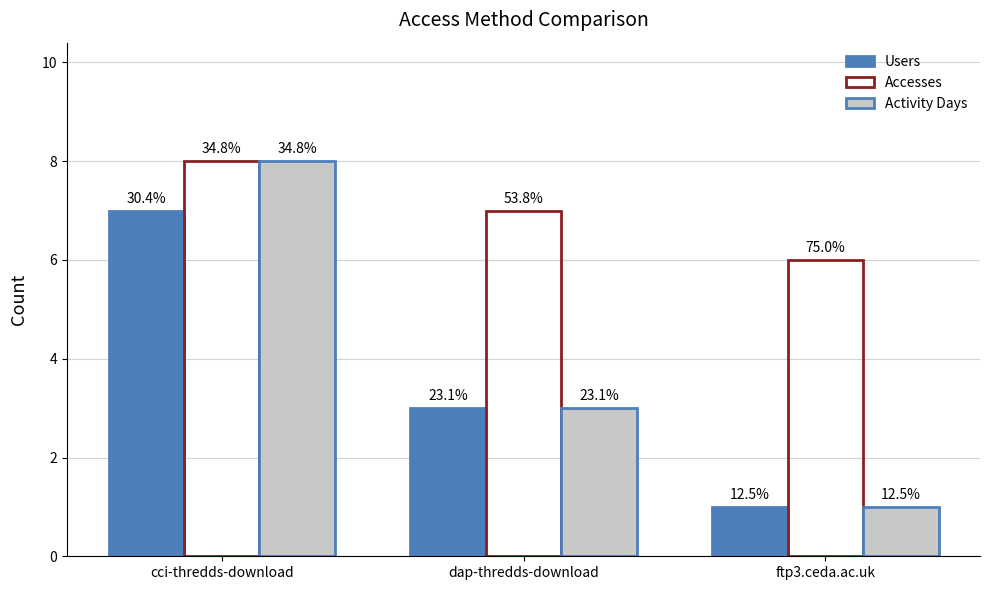

How many groups of bars are there?

3